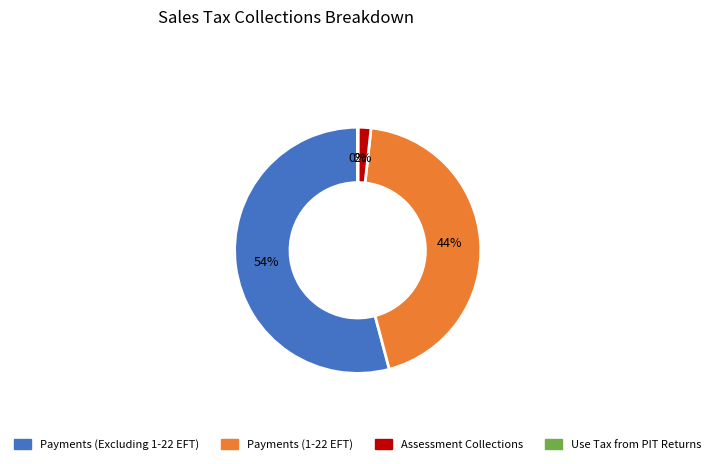

Between Assessment Collections and Payments (Excluding 1-22 EFT), which is larger?

Payments (Excluding 1-22 EFT)